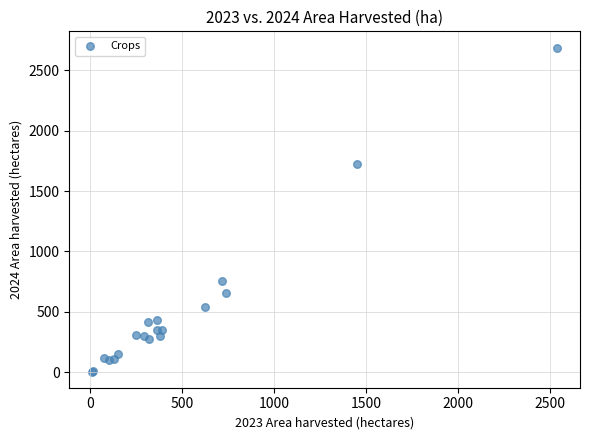

What Y value in the scatter plot is closest to 1347?

1721.8